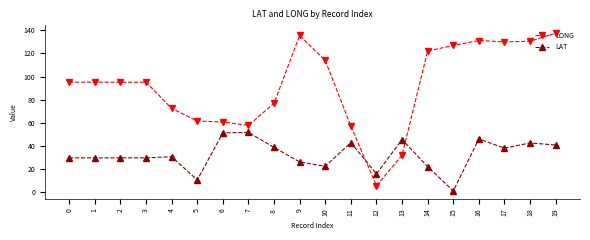

Which series has the largest range (max minus min)?

LONG